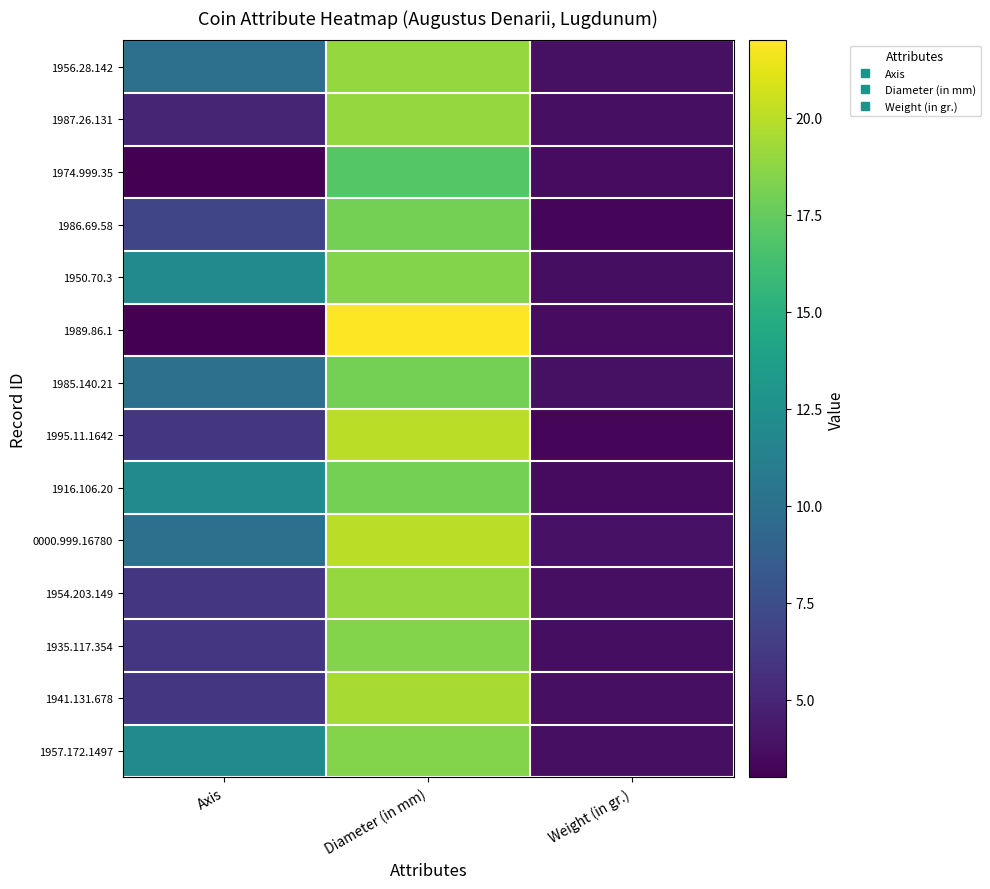

Reading left to right, what are all the values shown in this chart?

1956.28.142: Axis=10.0	Diameter (in mm)=19.0	Weight (in gr.)=3.8
1987.26.131: Axis=5.0	Diameter (in mm)=19.0	Weight (in gr.)=3.8
1974.999.35: Axis=3.0	Diameter (in mm)=17.0	Weight (in gr.)=3.6
1986.69.58: Axis=7.0	Diameter (in mm)=18.0	Weight (in gr.)=3.4
1950.70.3: Axis=12.0	Diameter (in mm)=18.5	Weight (in gr.)=3.7
1989.86.1: Axis=3.0	Diameter (in mm)=22.0	Weight (in gr.)=3.6
1985.140.21: Axis=10.0	Diameter (in mm)=18.0	Weight (in gr.)=3.9
1995.11.1642: Axis=6.0	Diameter (in mm)=20.0	Weight (in gr.)=3.2
1916.106.20: Axis=12.0	Diameter (in mm)=18.0	Weight (in gr.)=3.6
0000.999.16780: Axis=10.0	Diameter (in mm)=20.0	Weight (in gr.)=3.9
1954.203.149: Axis=6.0	Diameter (in mm)=19.0	Weight (in gr.)=3.8
1935.117.354: Axis=6.0	Diameter (in mm)=18.5	Weight (in gr.)=3.7
1941.131.678: Axis=6.0	Diameter (in mm)=19.5	Weight (in gr.)=3.8
1957.172.1497: Axis=12.0	Diameter (in mm)=18.5	Weight (in gr.)=3.8